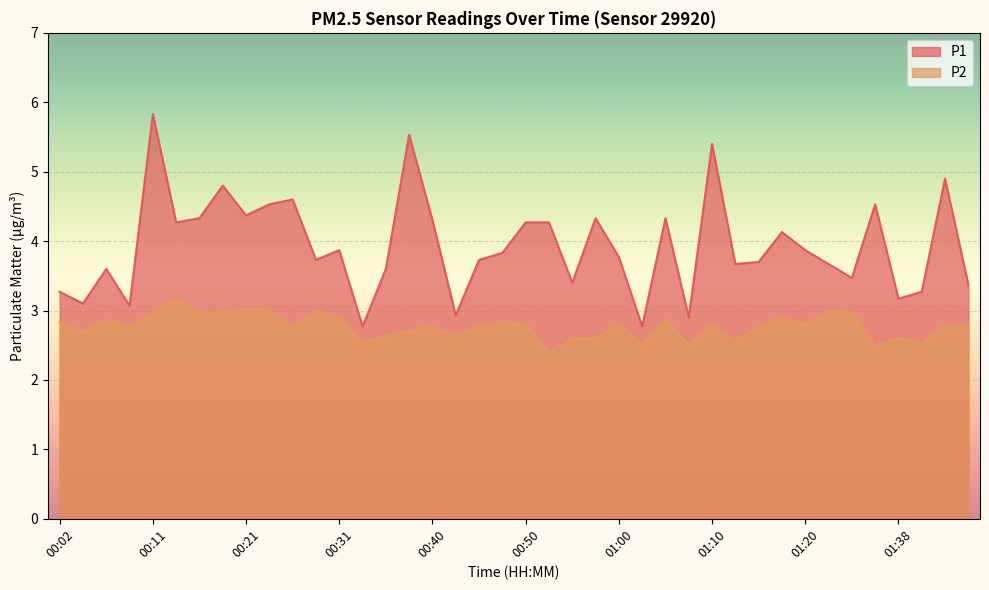

True or false: P1 has a value of 4.5 at 01:36.

True